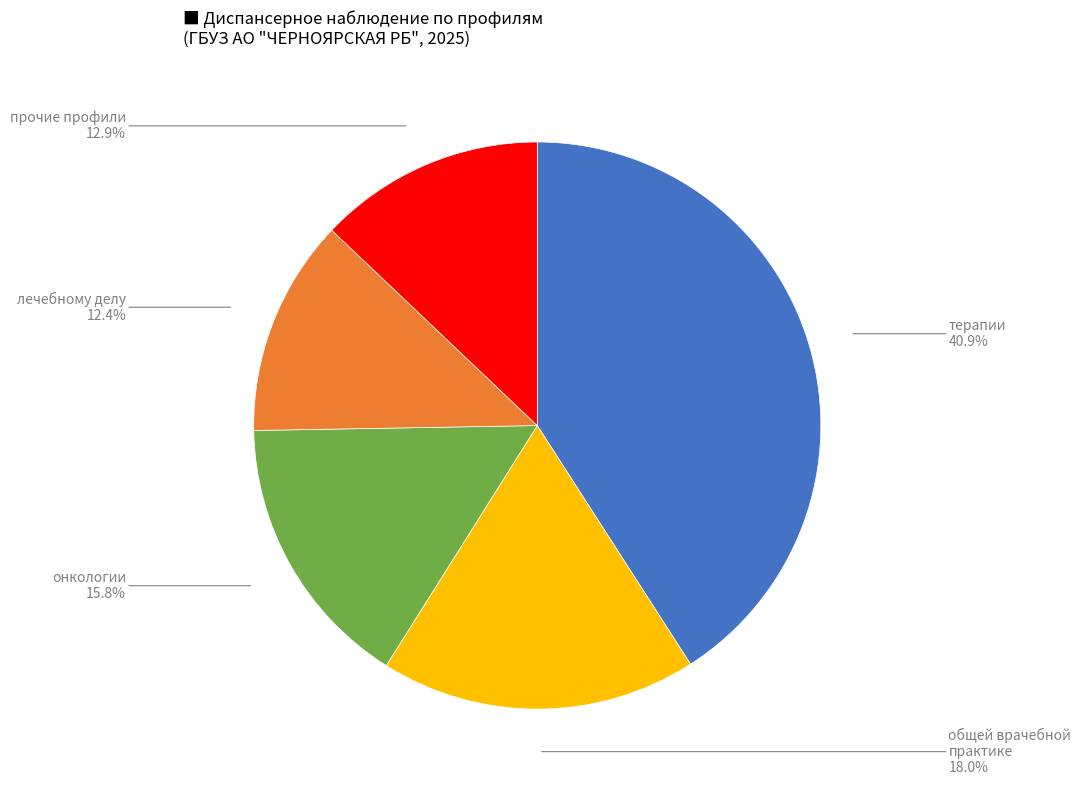

What is the smallest slice in the pie chart?

лечебному делу